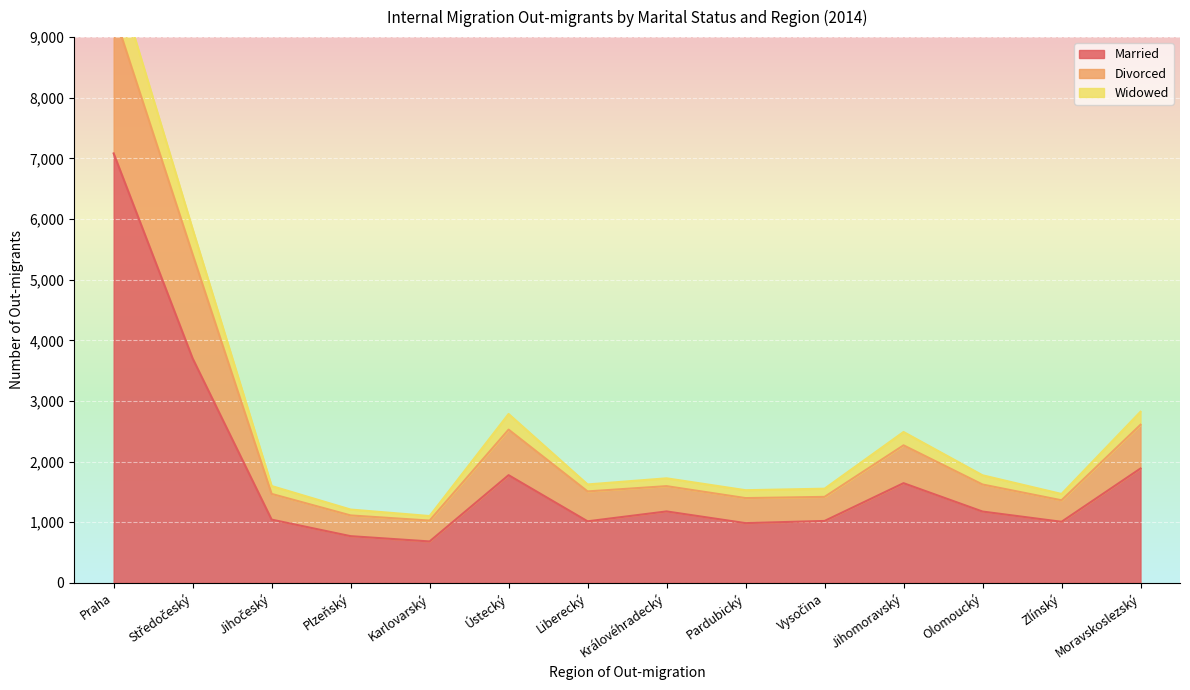

What is the difference between the maximum and minimum values in the Divorced series?

8383